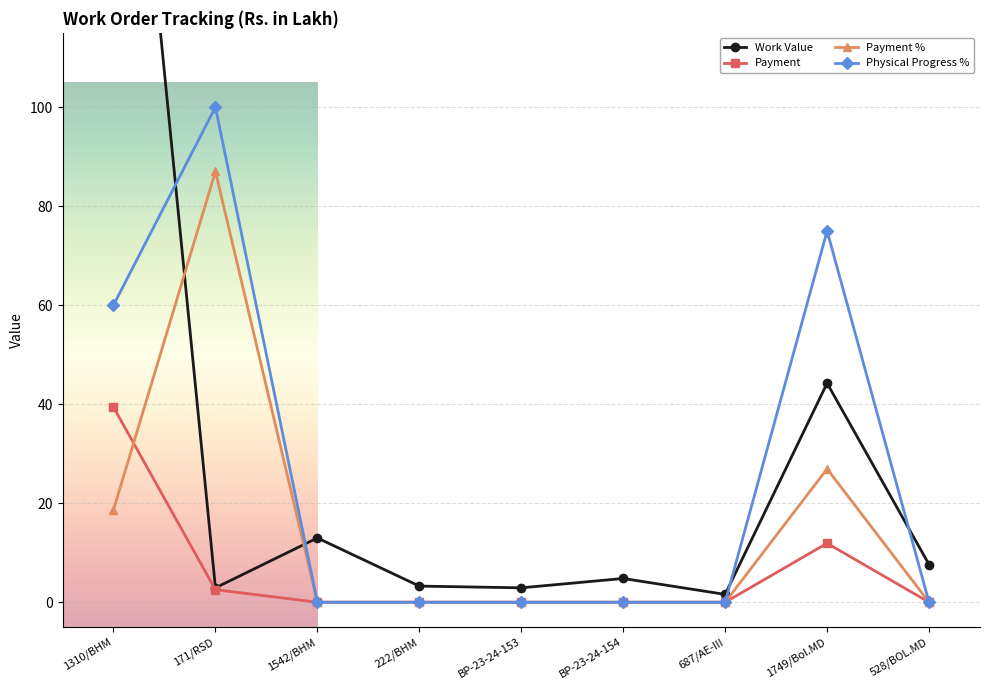

At which label does Payment reach its peak?

1310/BHM